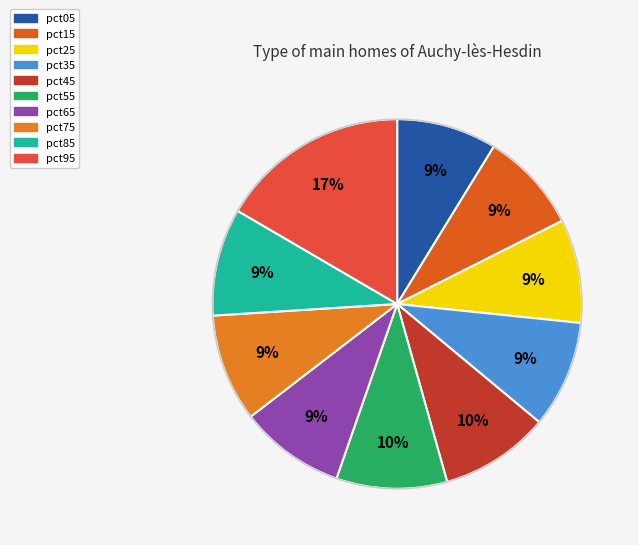

Rank the categories by value from highest to lowest.

pct95, pct55, pct45, pct75, pct85, pct35, pct65, pct25, pct15, pct05